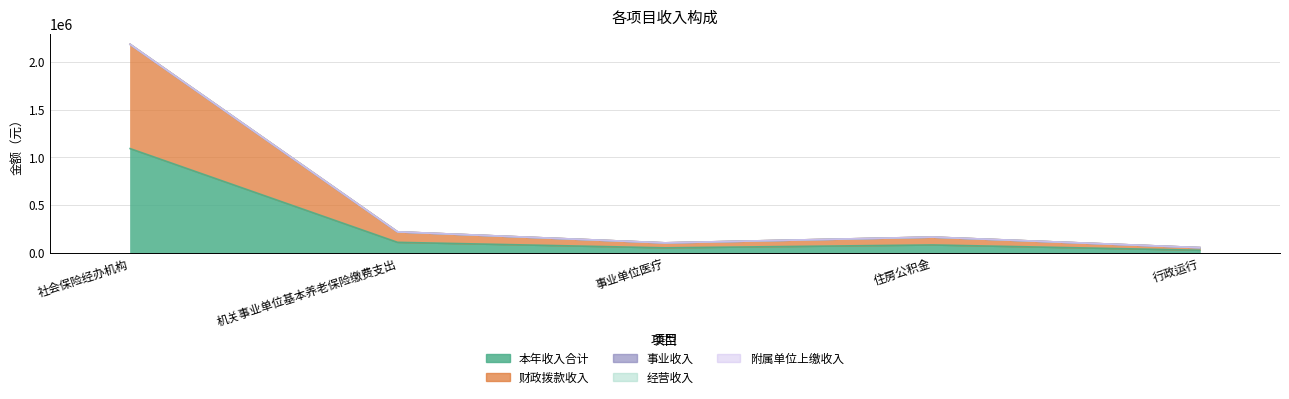

True or false: 本年收入合计 has a value of 52200.0 at 事业单位医疗.

True